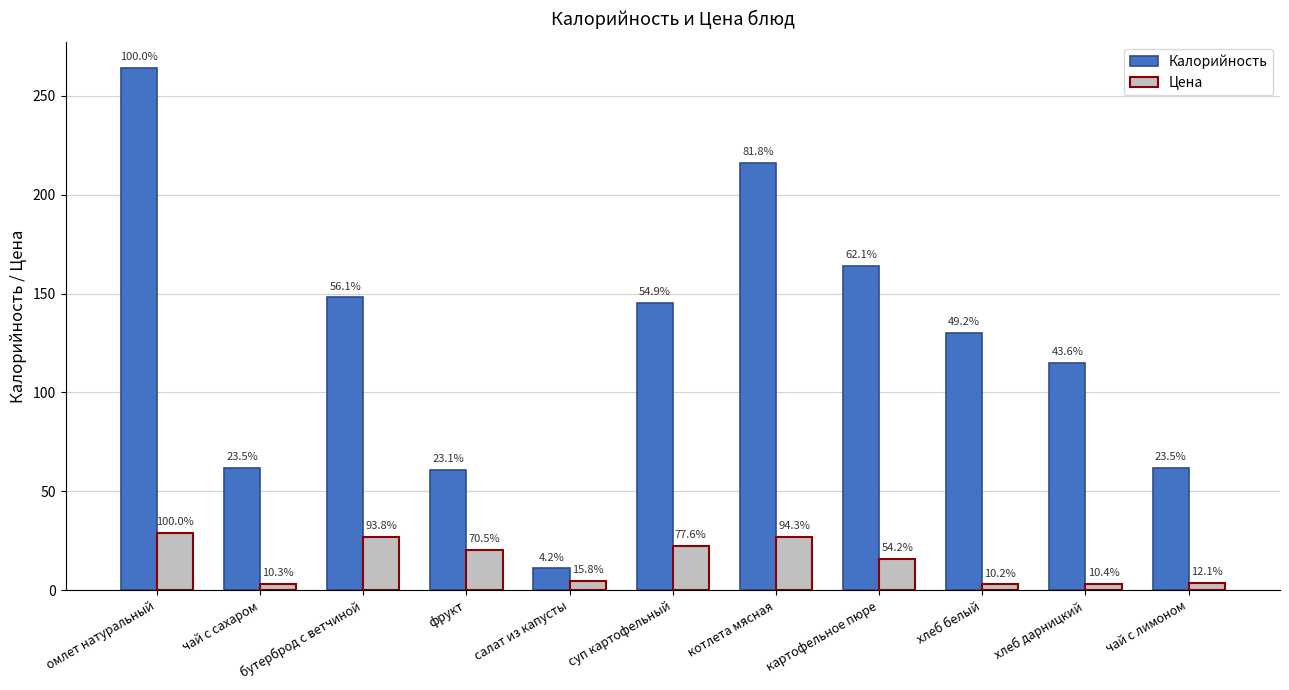

What are all the series names shown in the legend?

Калорийность, Цена